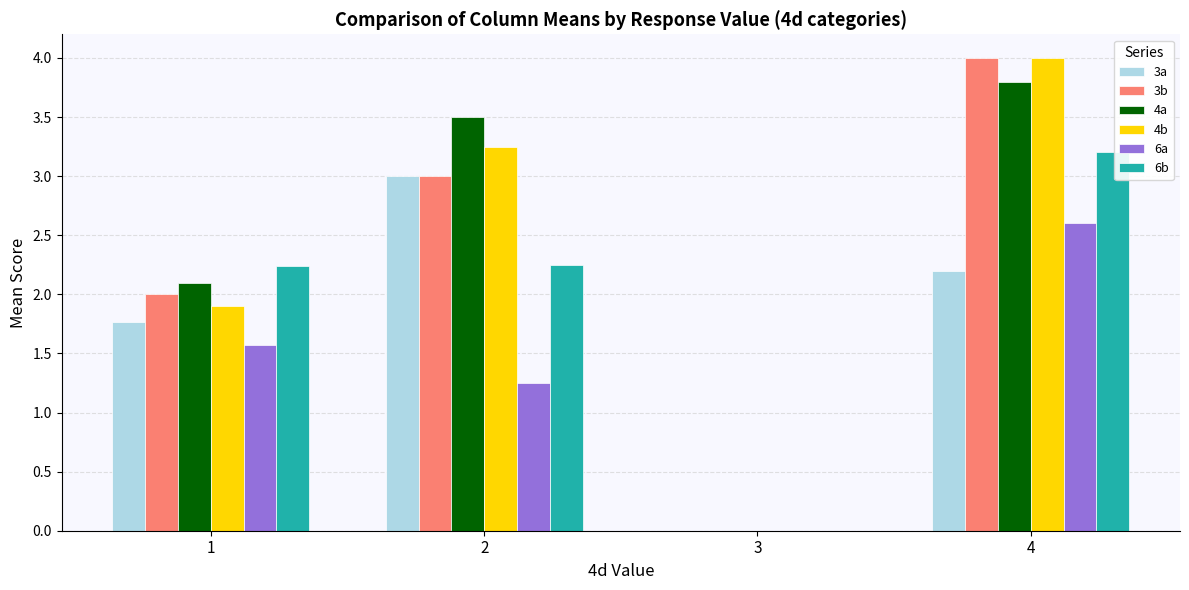

How many groups of bars are there?

4